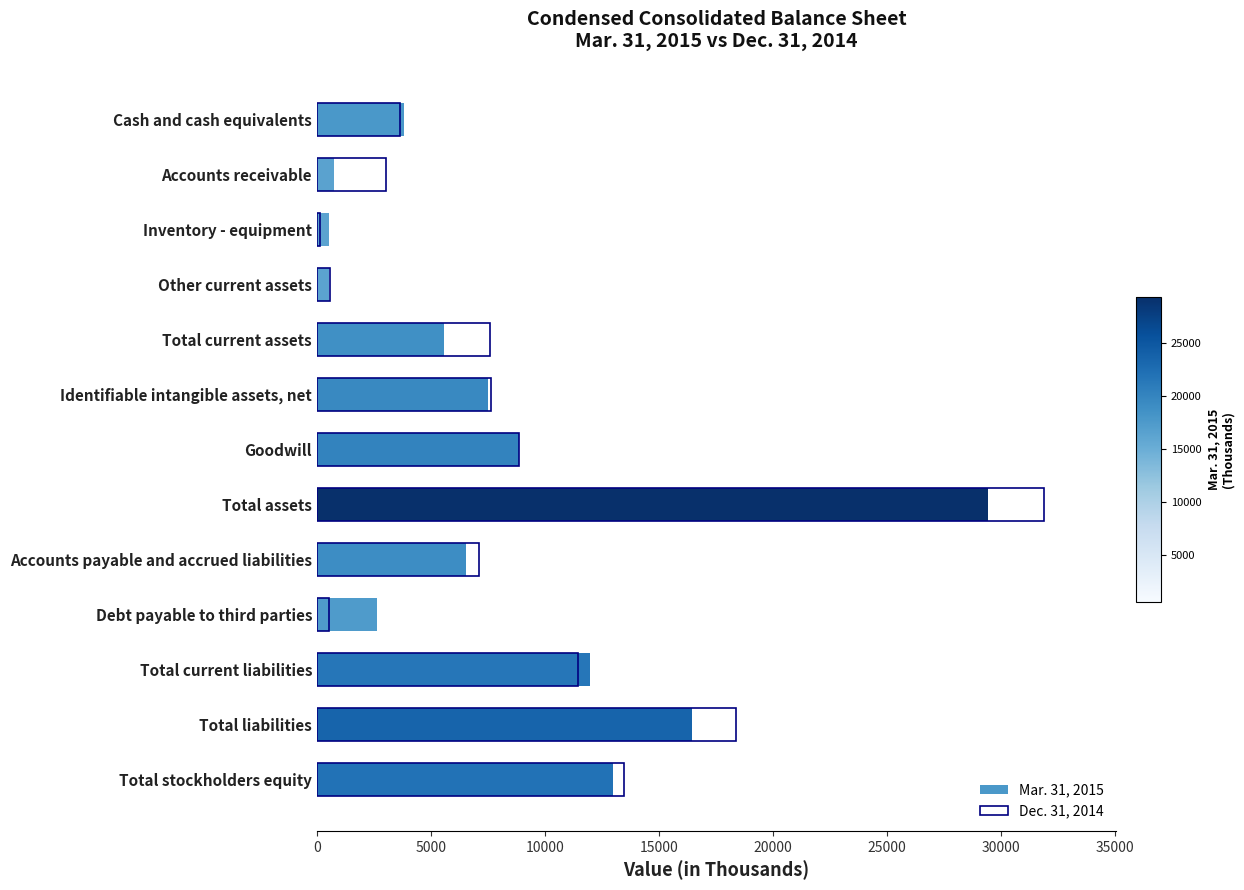

What is the total value across all series at Identifiable intangible assets, net?

15162